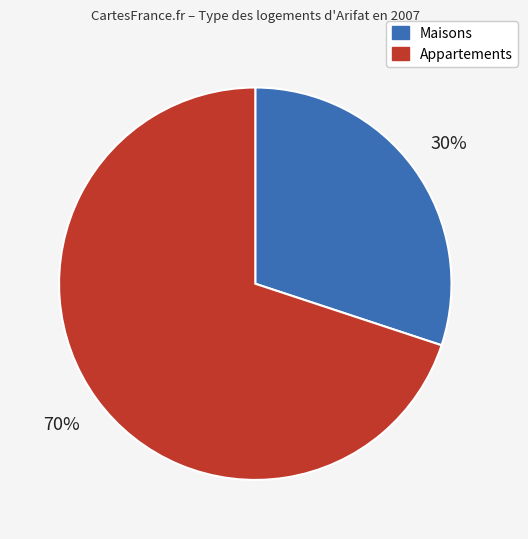

The Maisons slice represents 21% of the pie. True or false?

False